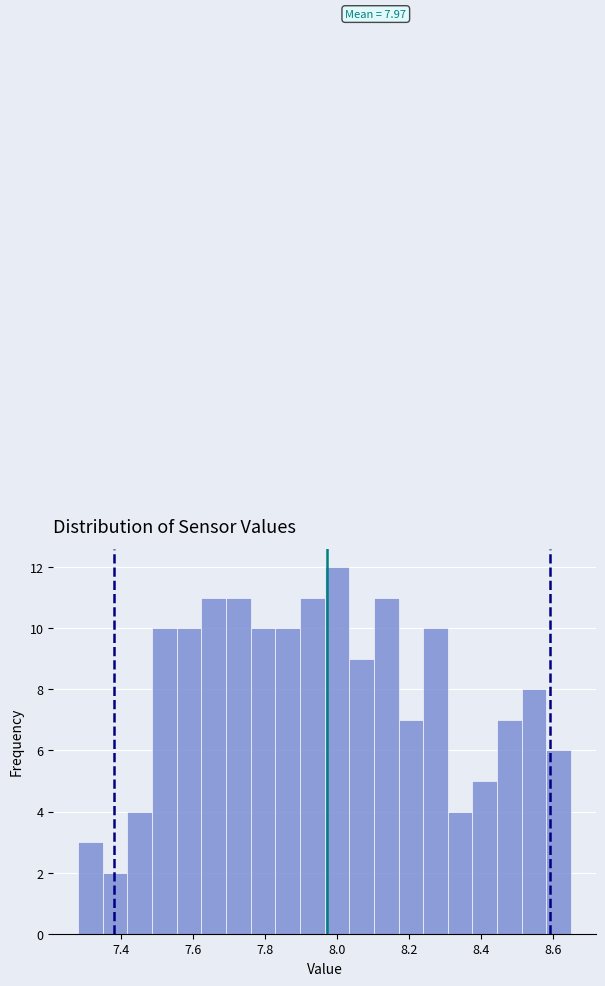

Read against the x-axis, roughly where is the centre of the tallest bar?

8.00